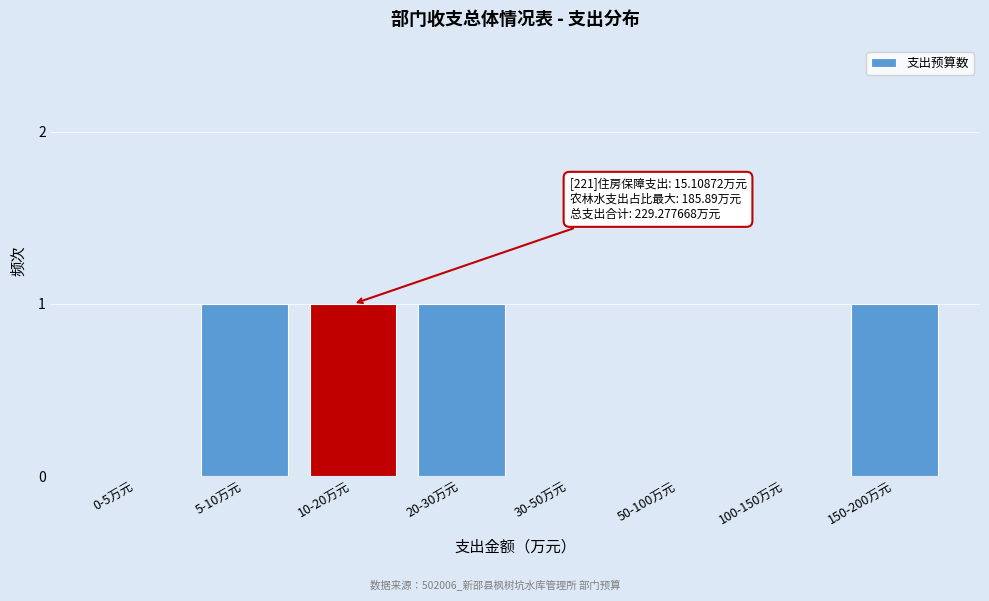

Reading left to right, transcribe all the data shown in this chart.

0-5万元=0	5-10万元=1	10-20万元=1	20-30万元=1	30-50万元=0	50-100万元=0	100-150万元=0	150-200万元=1